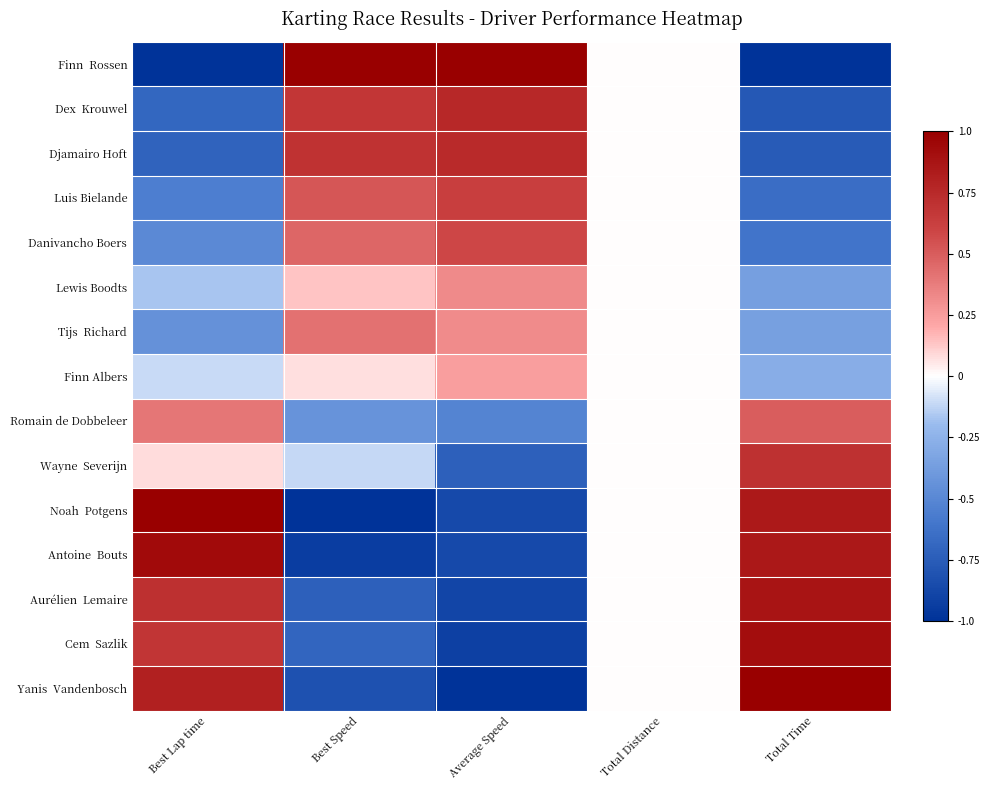

How many data points does each series have?

5